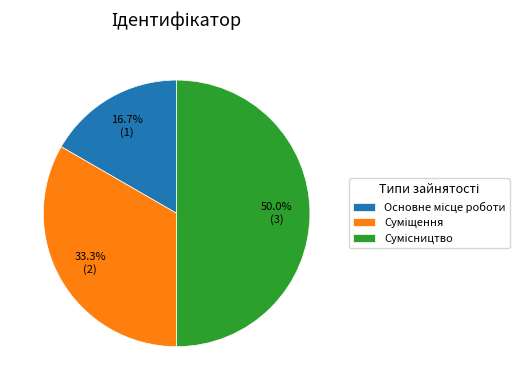

Is there any slice that represents more than half of the pie?

No